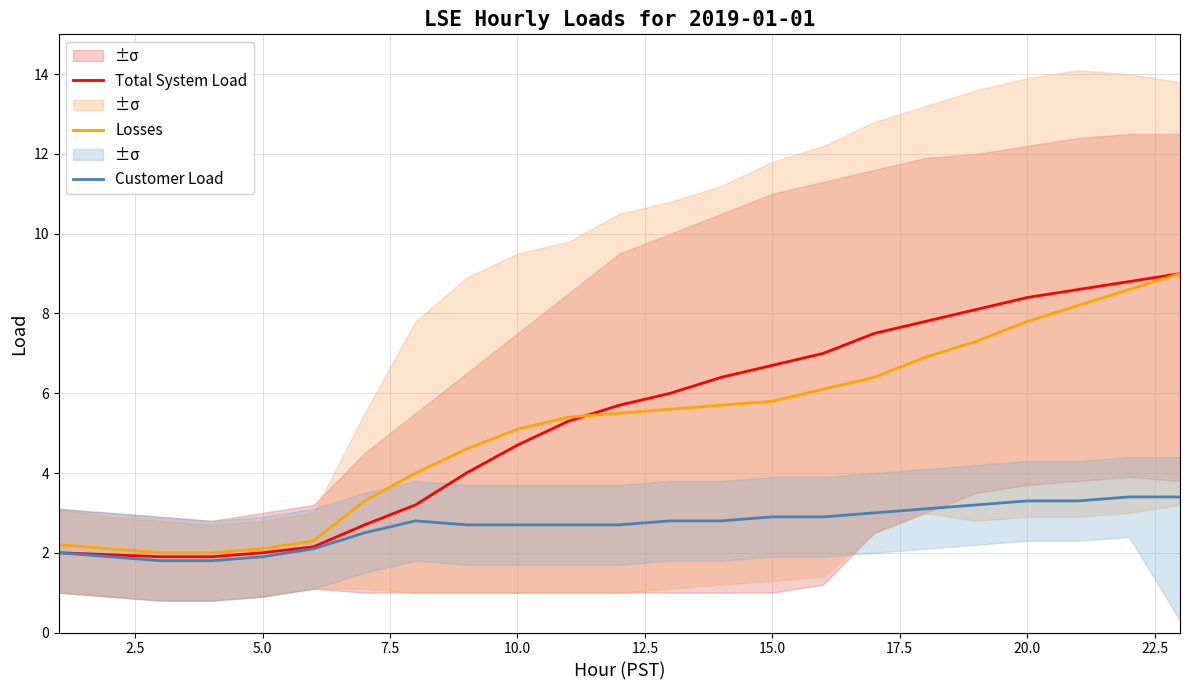

Is it true that Total System Load equals 10.8 at 15.0?

False